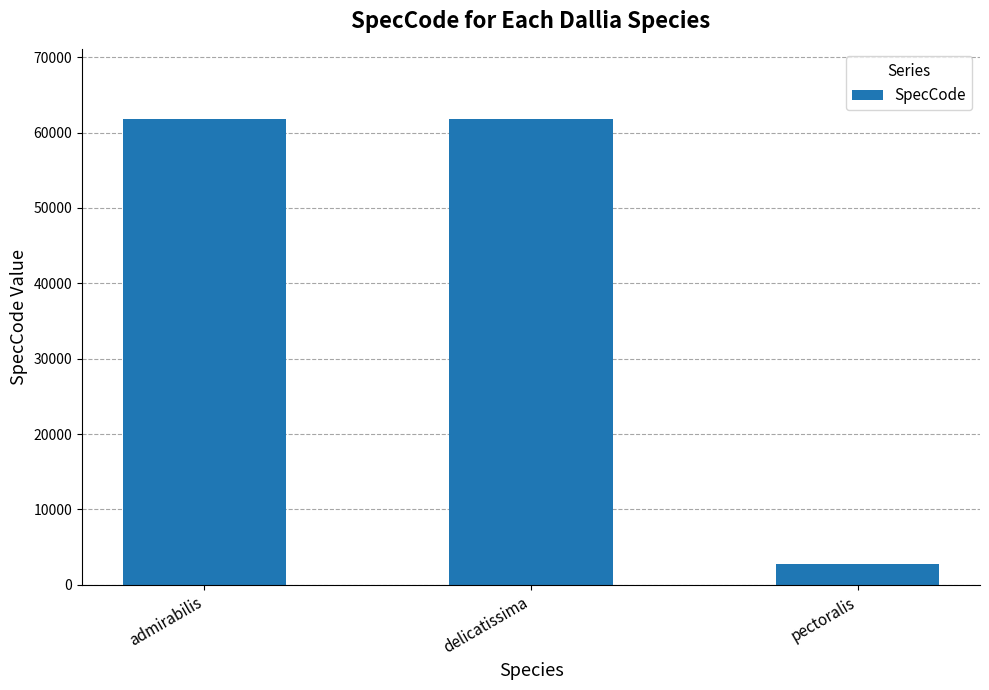

What is the change in value from admirabilis to pectoralis?

-59132